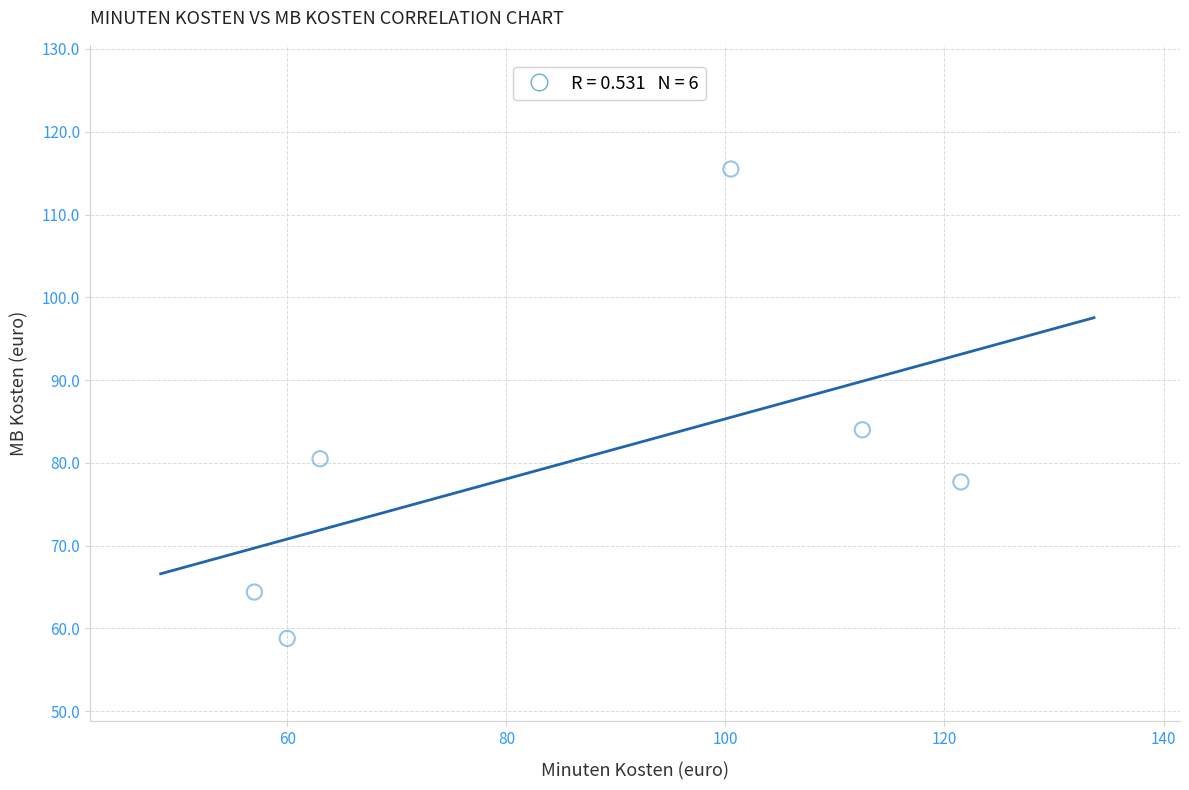

What Y value in the scatter plot is closest to 87?

84.0